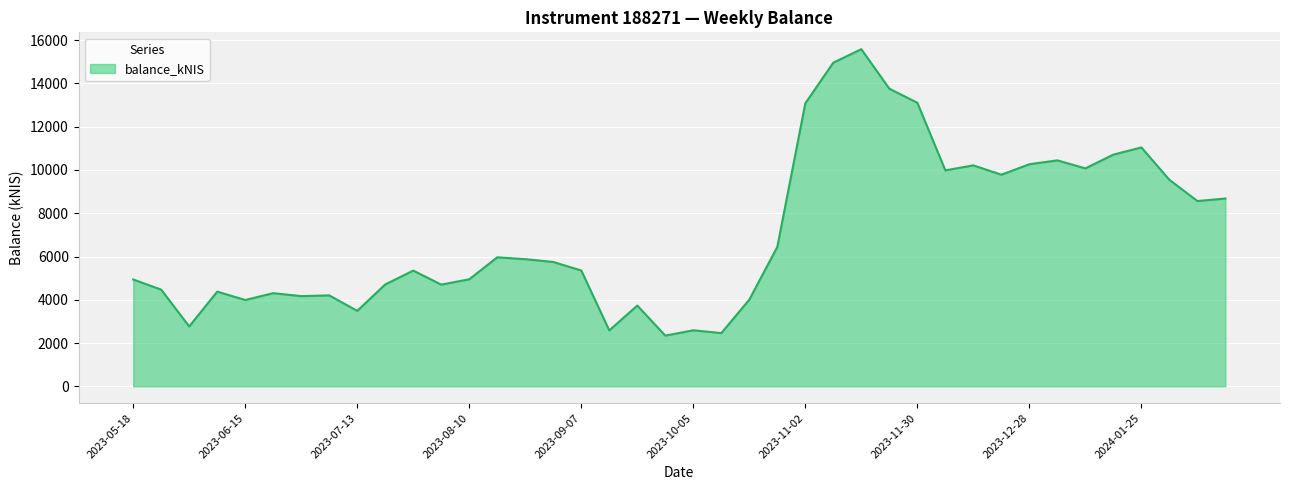

What is the smallest value displayed?

2343.2